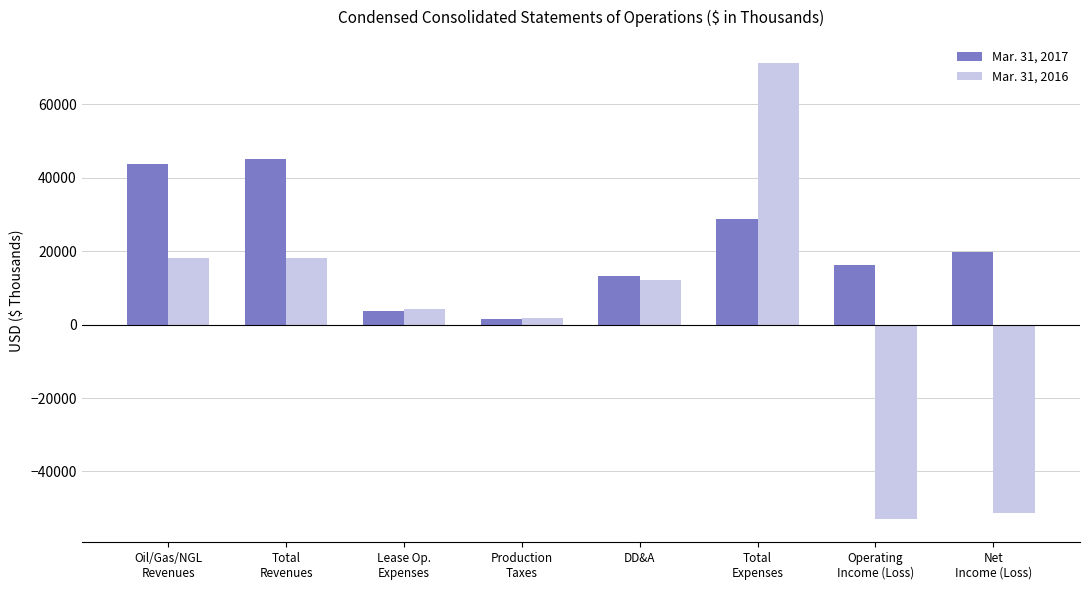

At which label does Mar. 31, 2017 first exceed 19880?

Oil/Gas/NGL
Revenues